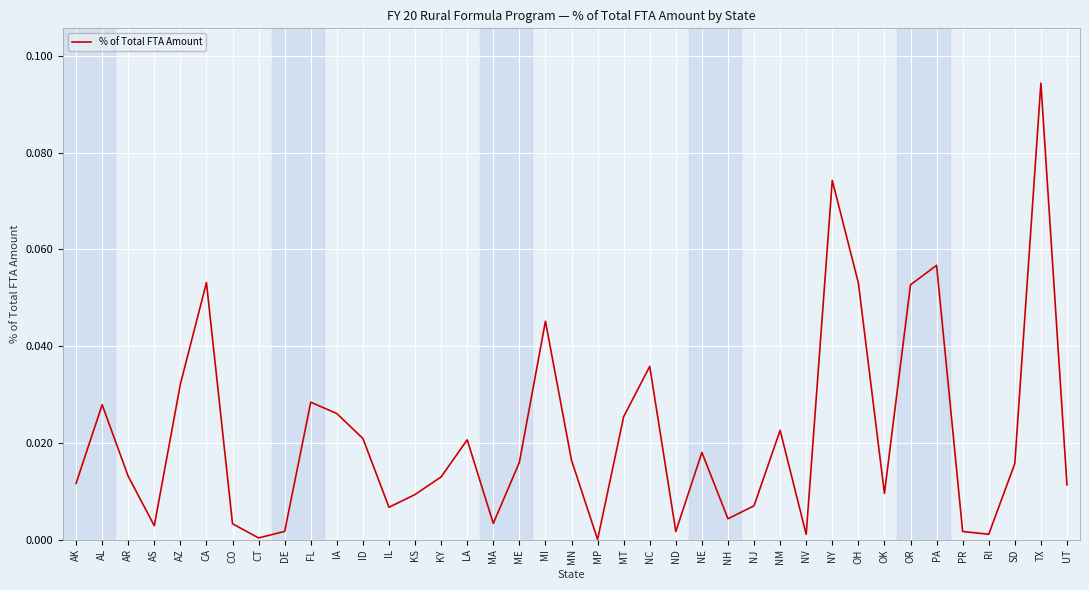

What is the change in value from AK to TX?

+0.1